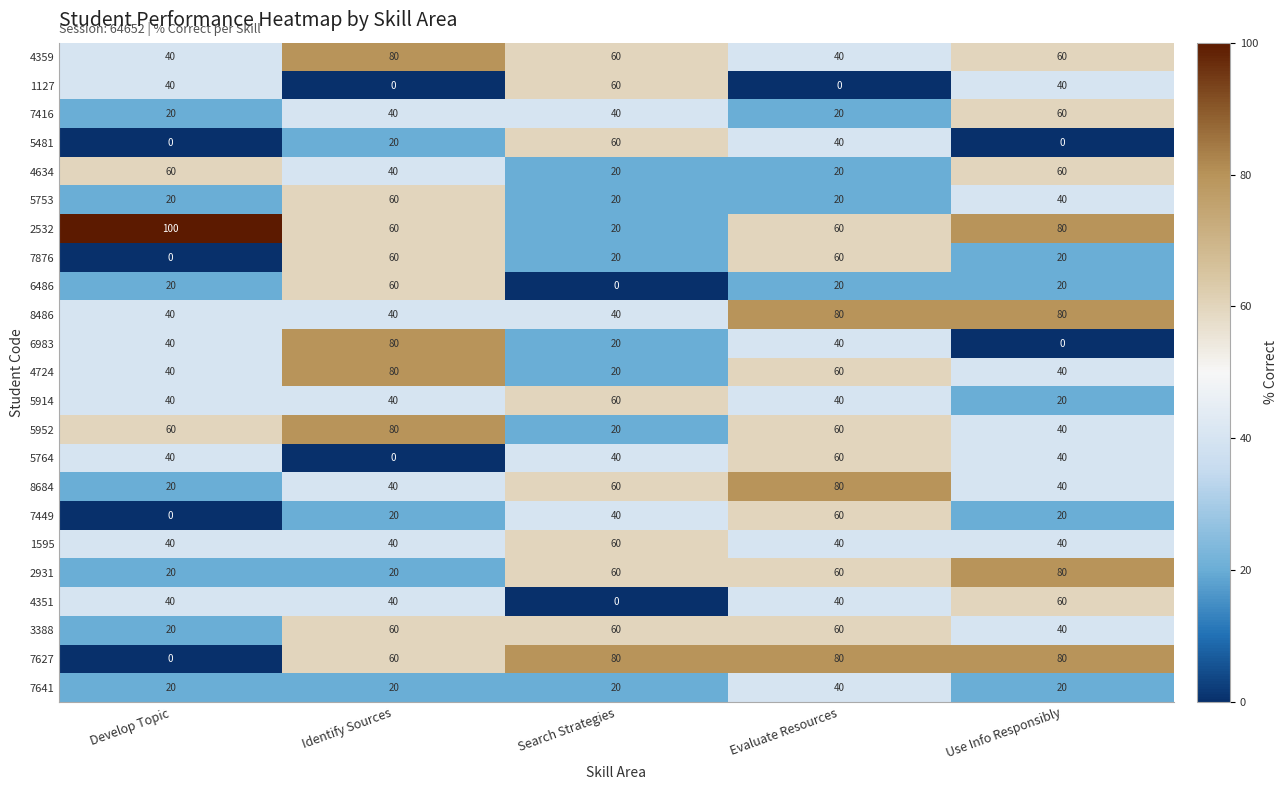

At which label is 4634 closest to 40?

Identify Sources